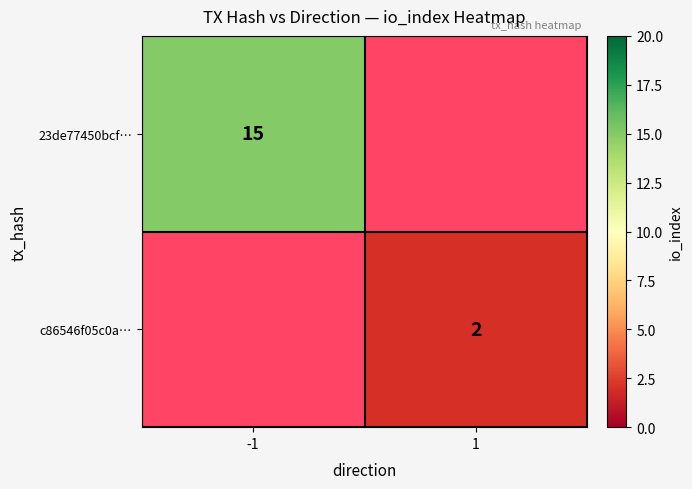

Is it true that 23de77450bcf… equals 5 at -1?

False